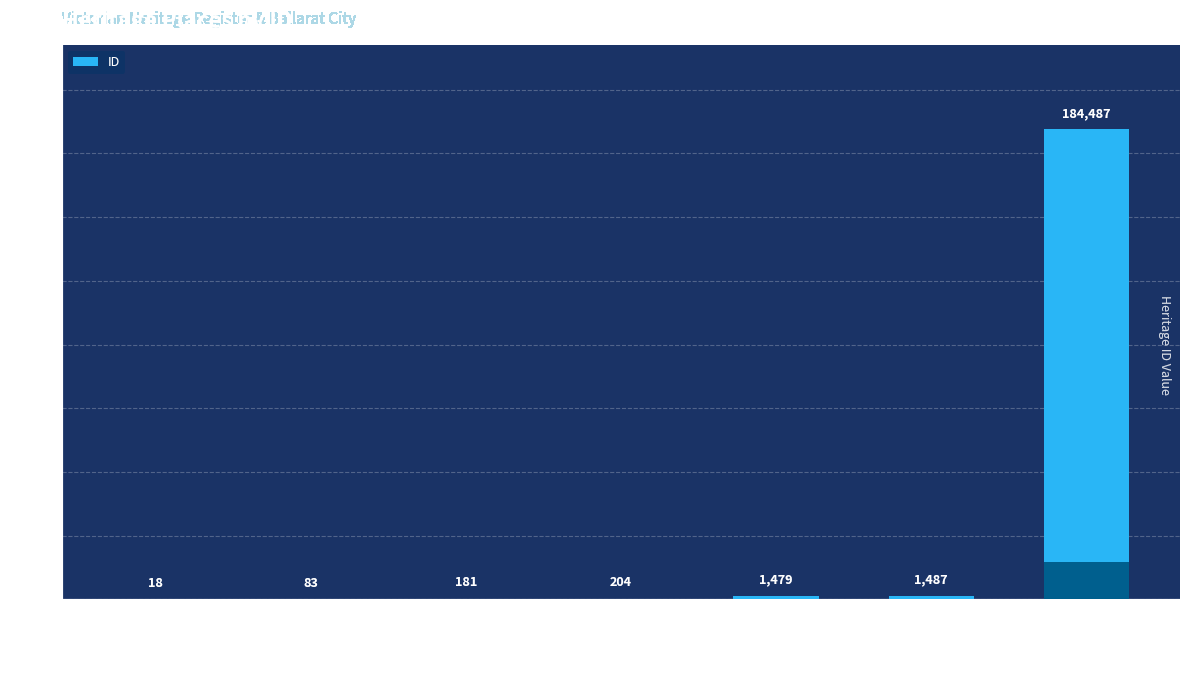

Rank the categories by value from highest to lowest.

Late Victorian Timber Residence Series, CLOWANCE, YARROWEE HALL, FORMER PRIMARY SCHOOL NO. 668, BALLANTRAE, FORMER RESIDENCE, LAUDERDALE